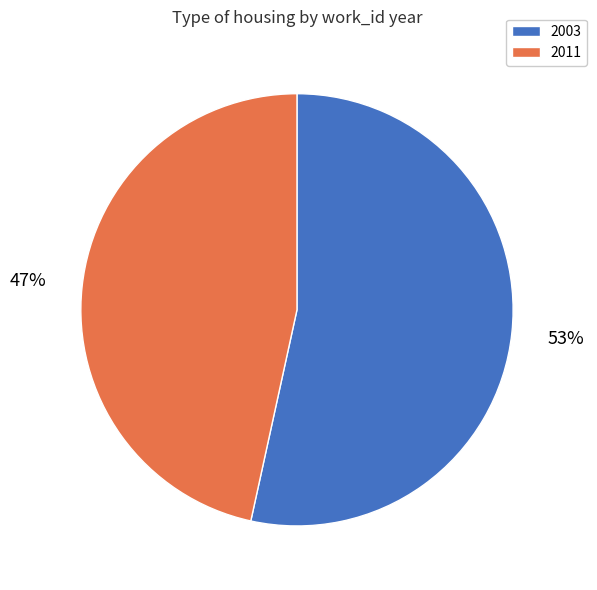

How many slices are in this pie chart?

2